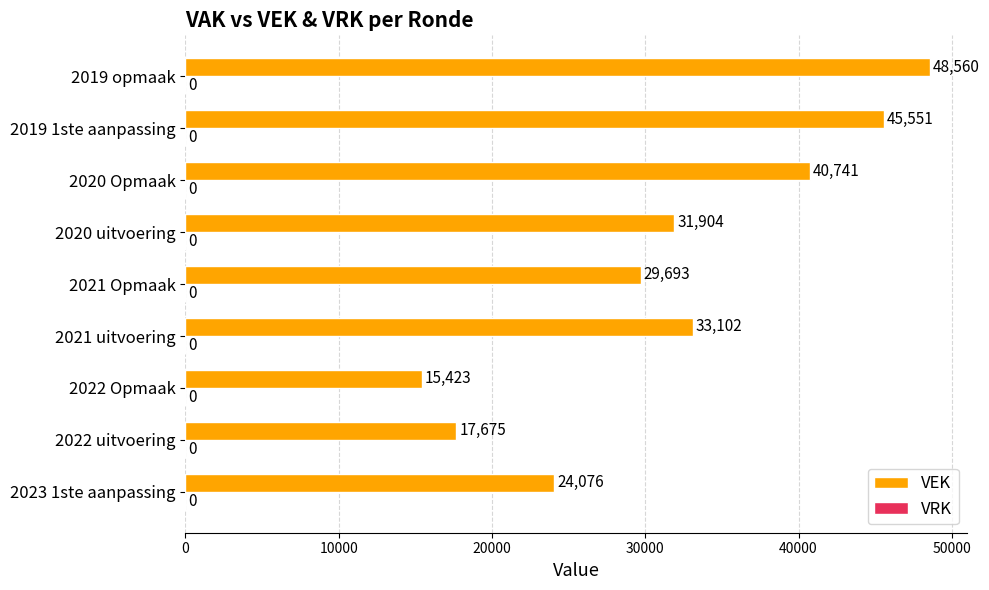

The chart shows a value of 48560 at 2019 opmaak. True or false?

True